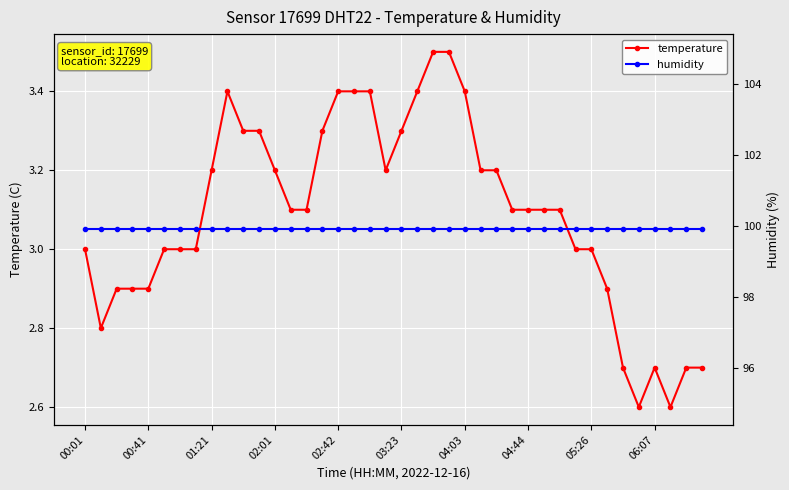

What is the maximum value for temperature?

3.5